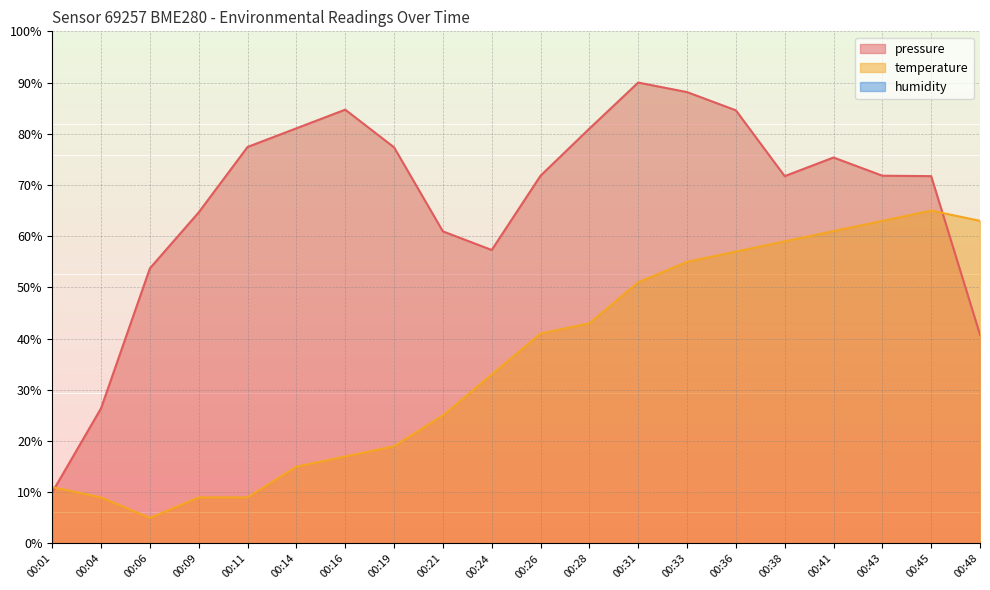

How many data points in temperature are above 40?

10